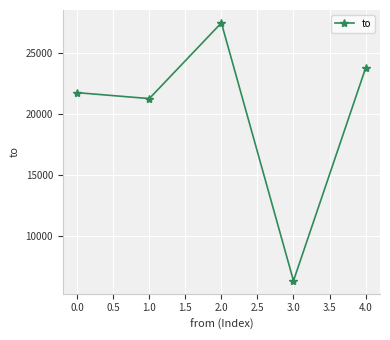

What position from the left is 0.0?

1